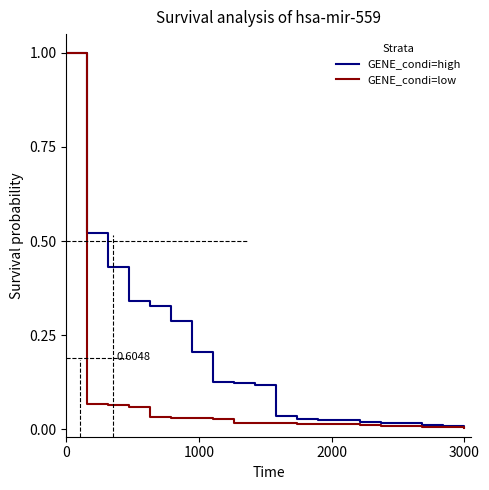

What are all the series names shown in the legend?

GENE_condi=high, GENE_condi=low